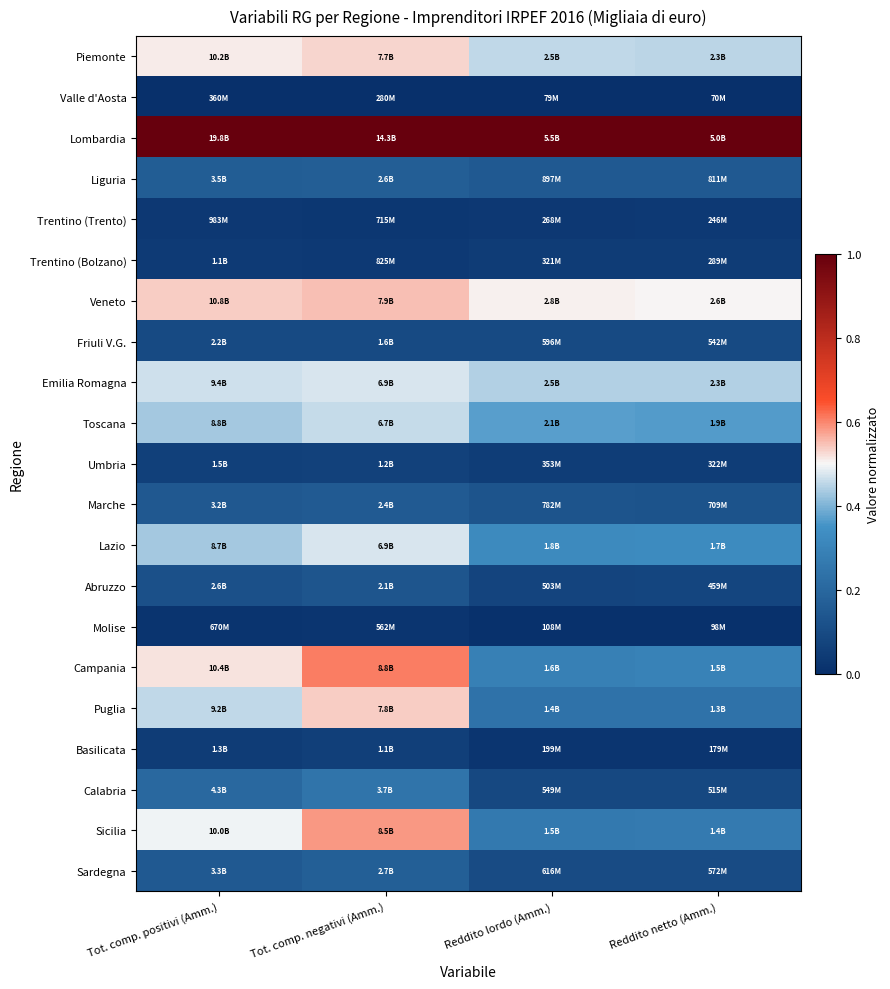

Rank the series by their maximum value, from highest to lowest.

Lombardia, Campania, Sicilia, Veneto, Puglia, Piemonte, Emilia Romagna, Lazio, Toscana, Calabria, Sardegna, Liguria, Marche, Abruzzo, Friuli V.G., Umbria, Basilicata, Trentino (Bolzano), Trentino (Trento), Molise, Valle d'Aosta